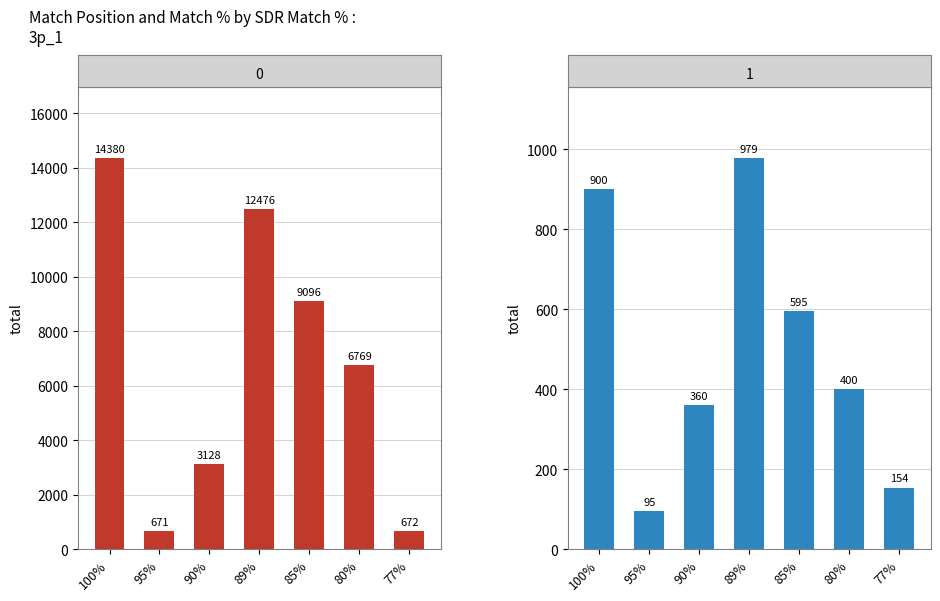

At which label is Match % closest to 537?

85%